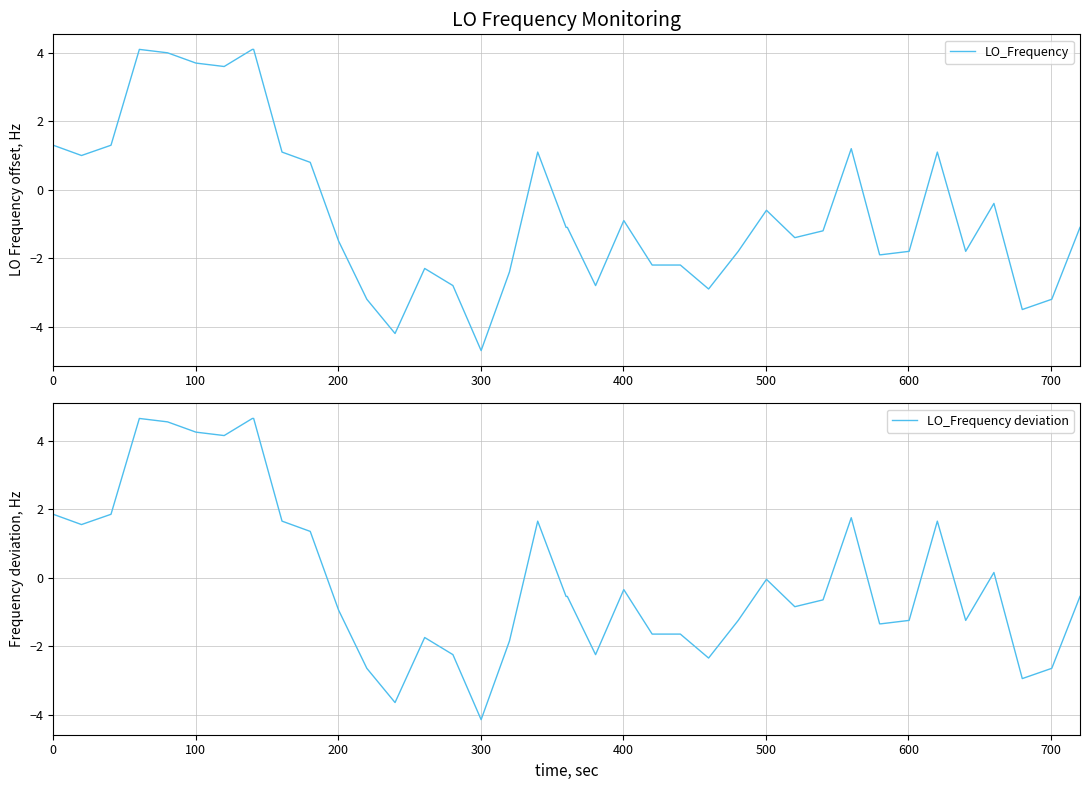

What is the maximum value for LO_Frequency?

4.1